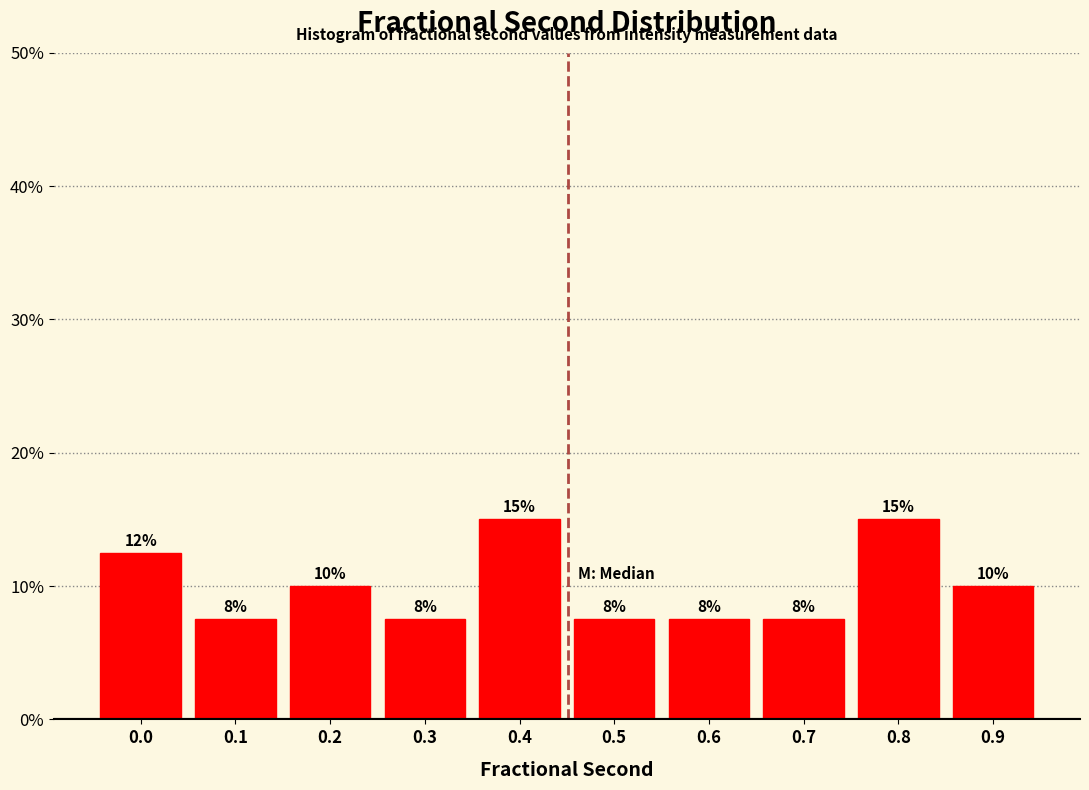

How many bars are there in total?

10